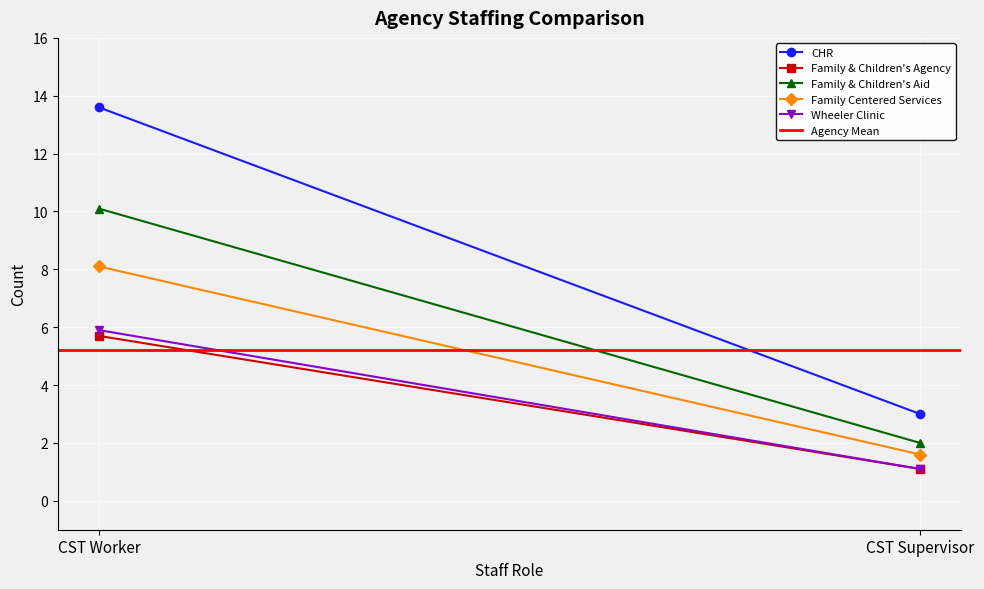

At which category is the sum across all series the highest?

CST Worker